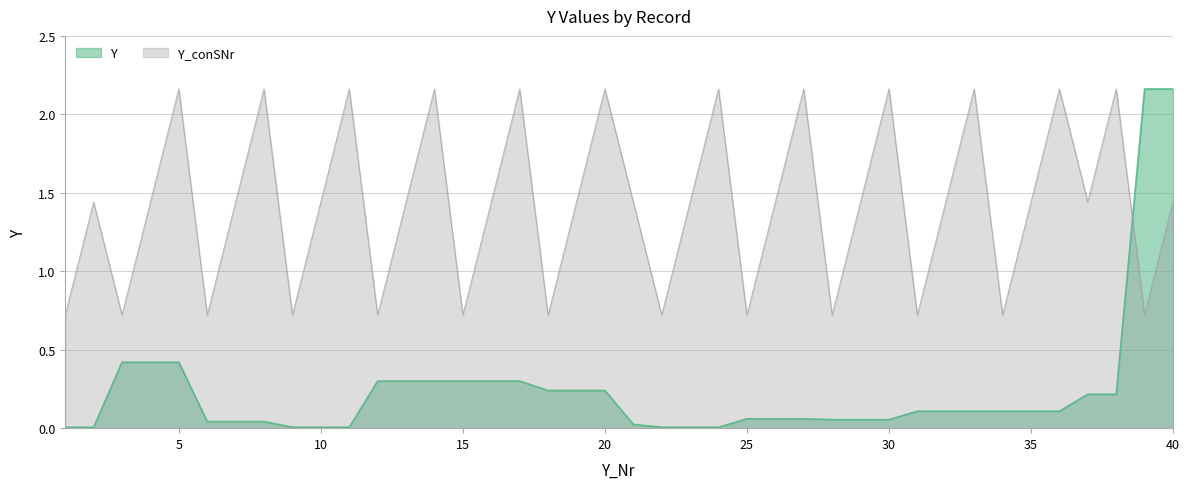

Which has a higher value, 26 or 1?

26